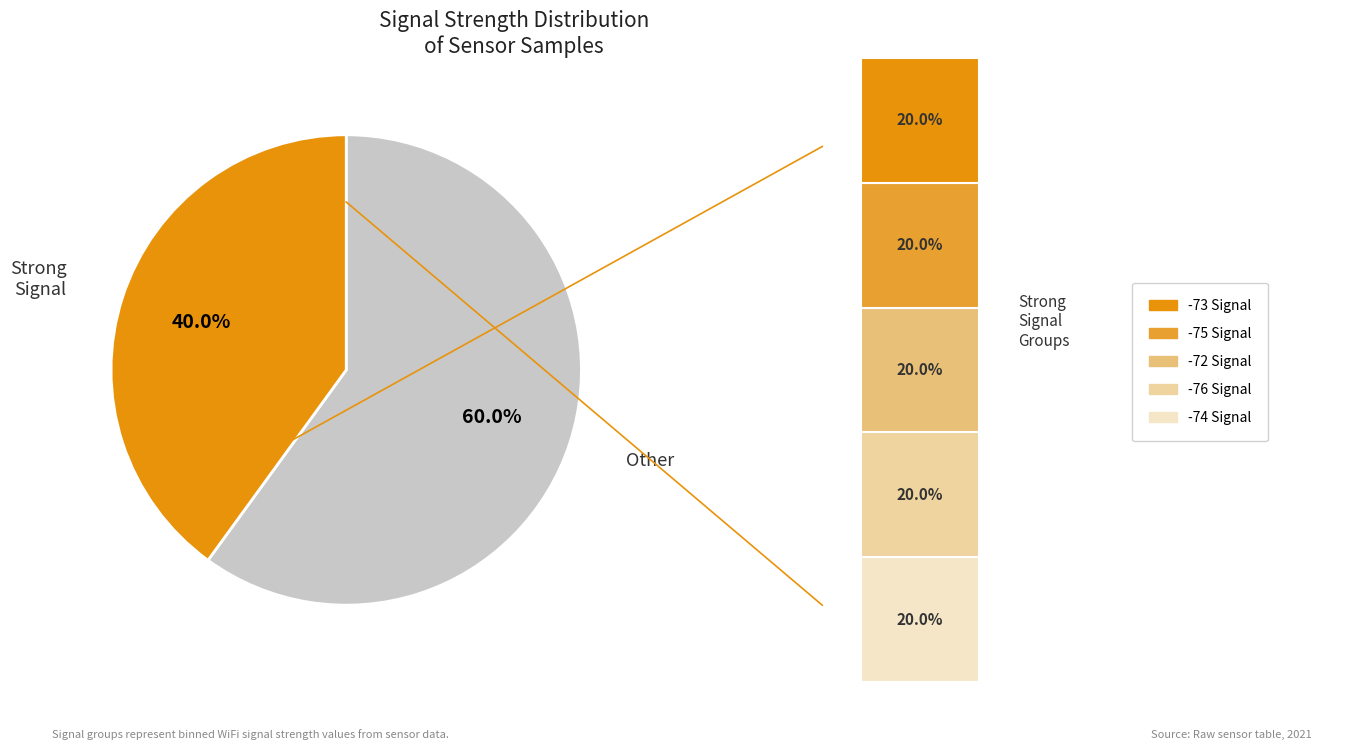

To the nearest percent, what is the average slice percentage?

20%